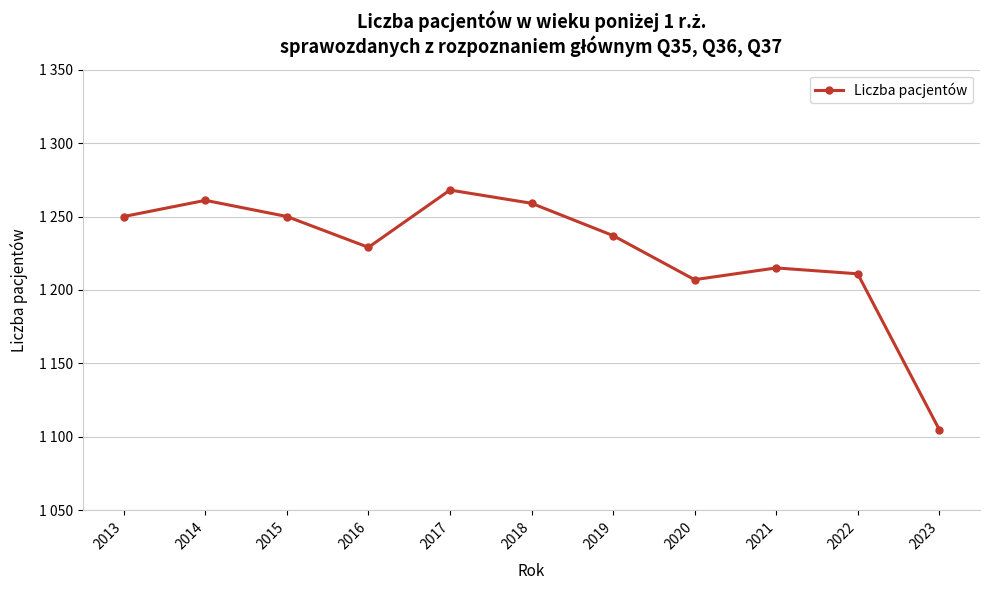

Reading left to right, what are all the values shown in this chart?

1250	1261	1250	1229	1268	1259	1237	1207	1215	1211	1105